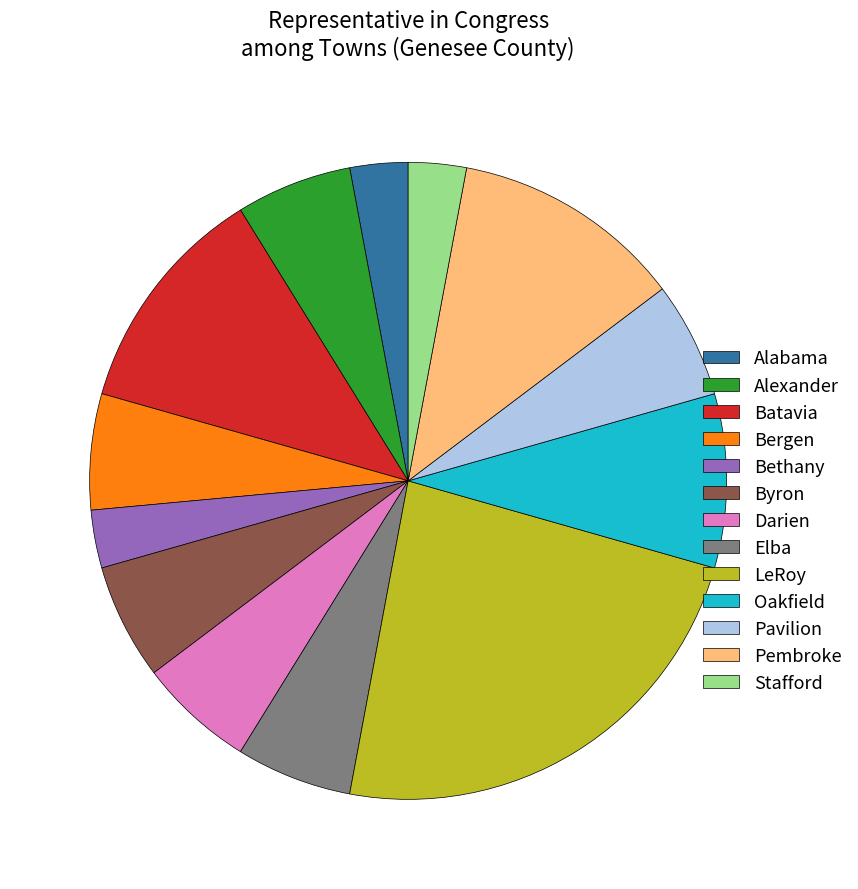

What is the ratio of the value at Pembroke to the value at Darien?

2.0